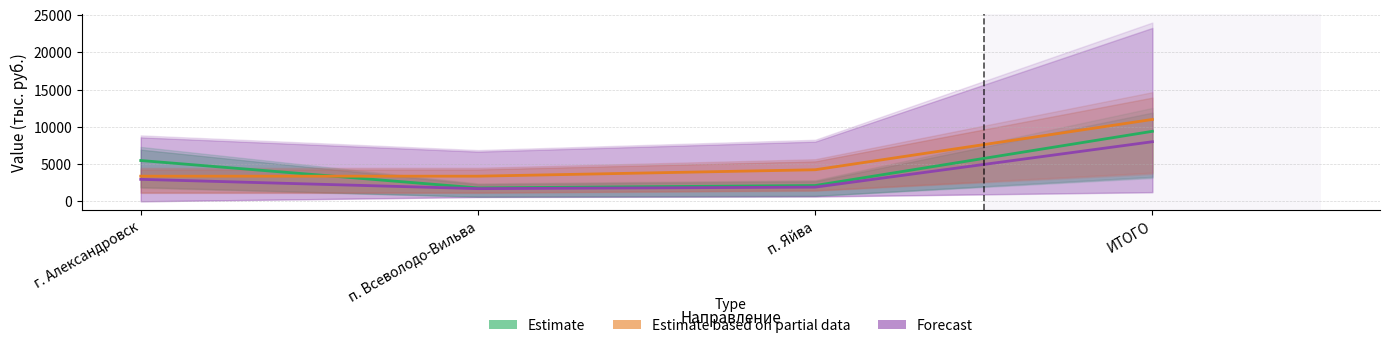

Reading left to right, extract all data points from this chart.

Estimate: 5475.3	1800.0	2120.5	9395.8
Estimate based on partial data: 3375.0	3375.0	4236.1	10986.1
Forecast: 2950.1	1702.9	1904.3	7996.4